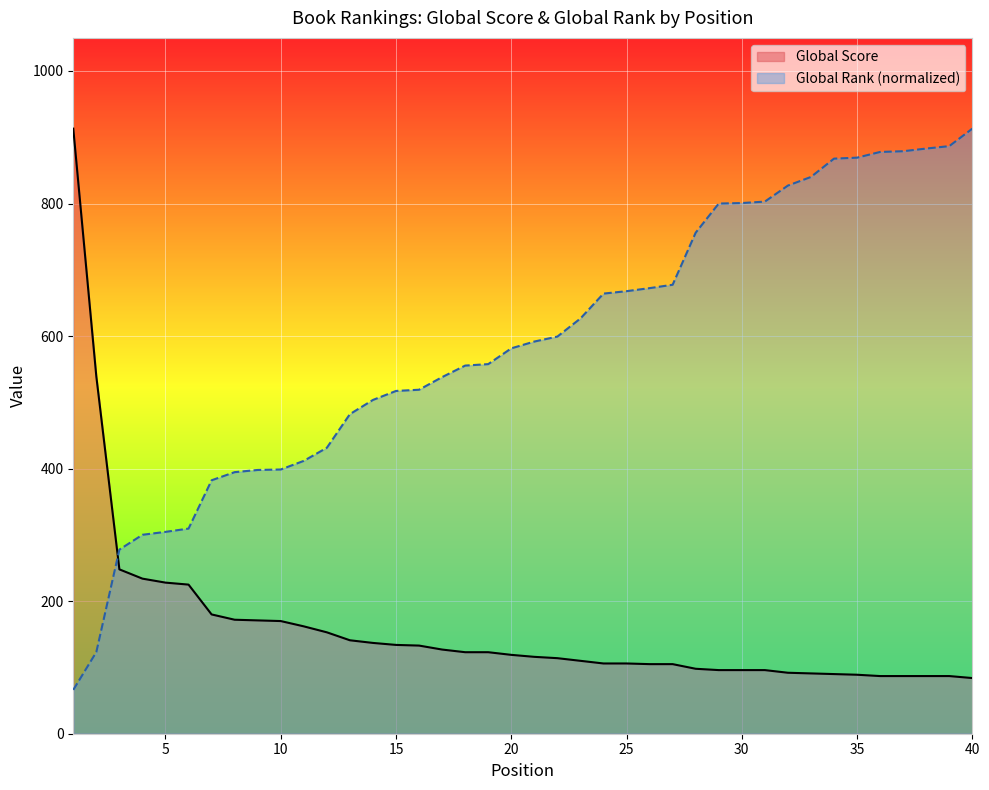

What is the value of the Global Score point at the 31st from the left?

96.0